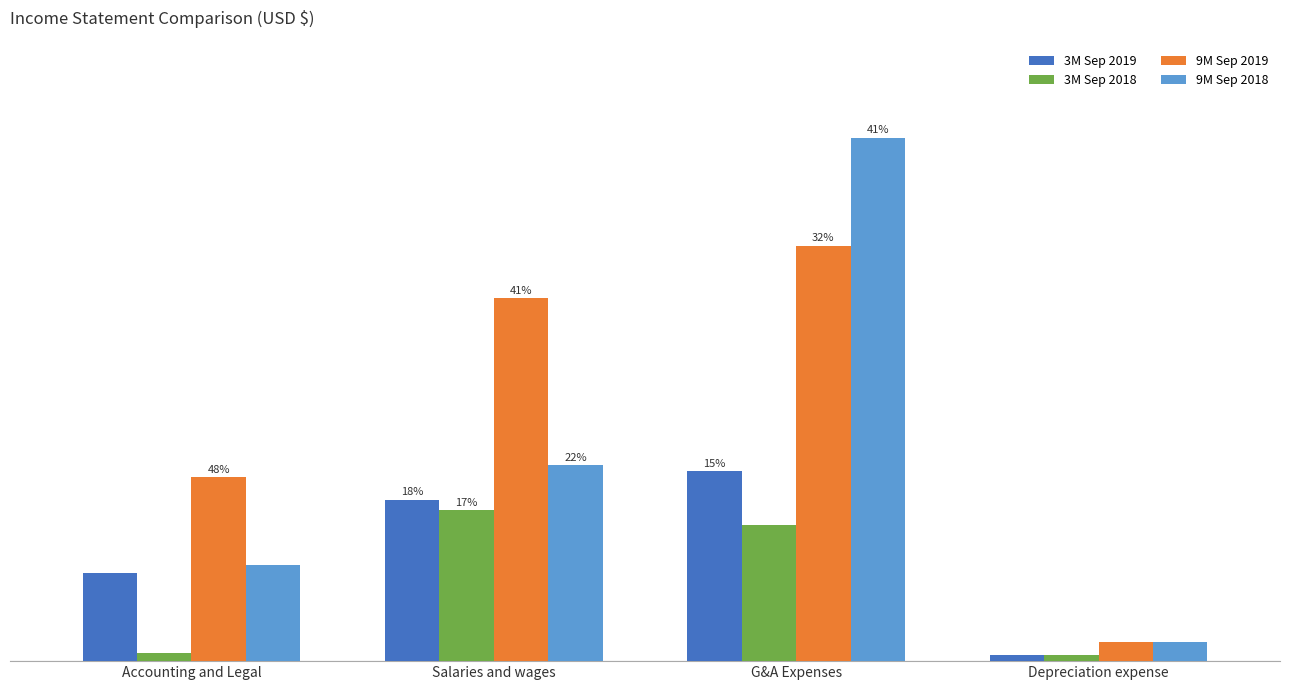

What is the smallest value displayed?

1307